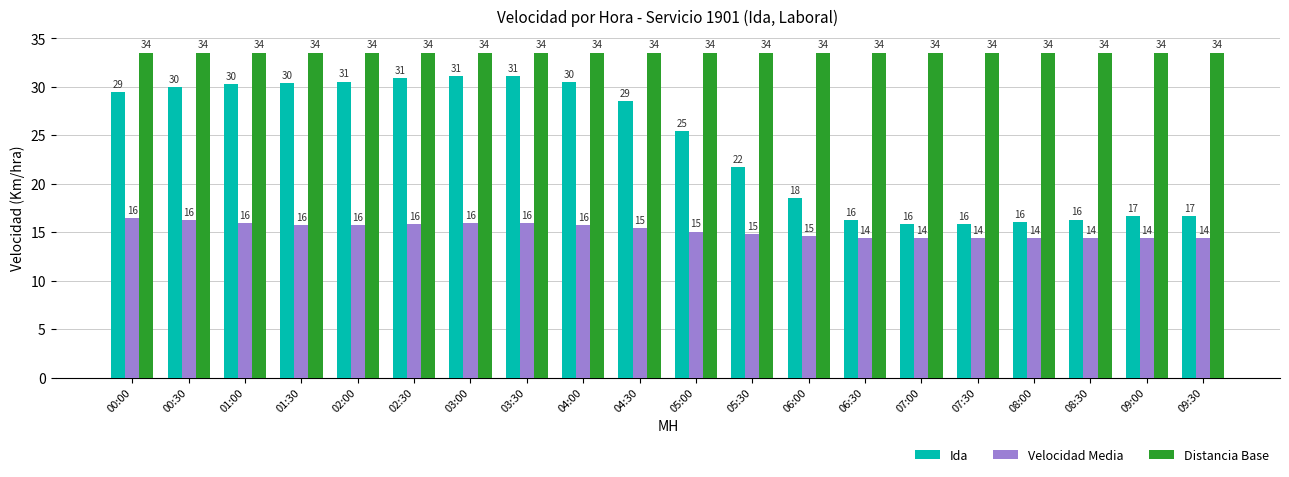

What is the value of the Velocidad Media bar at the 18th from the left?

14.4